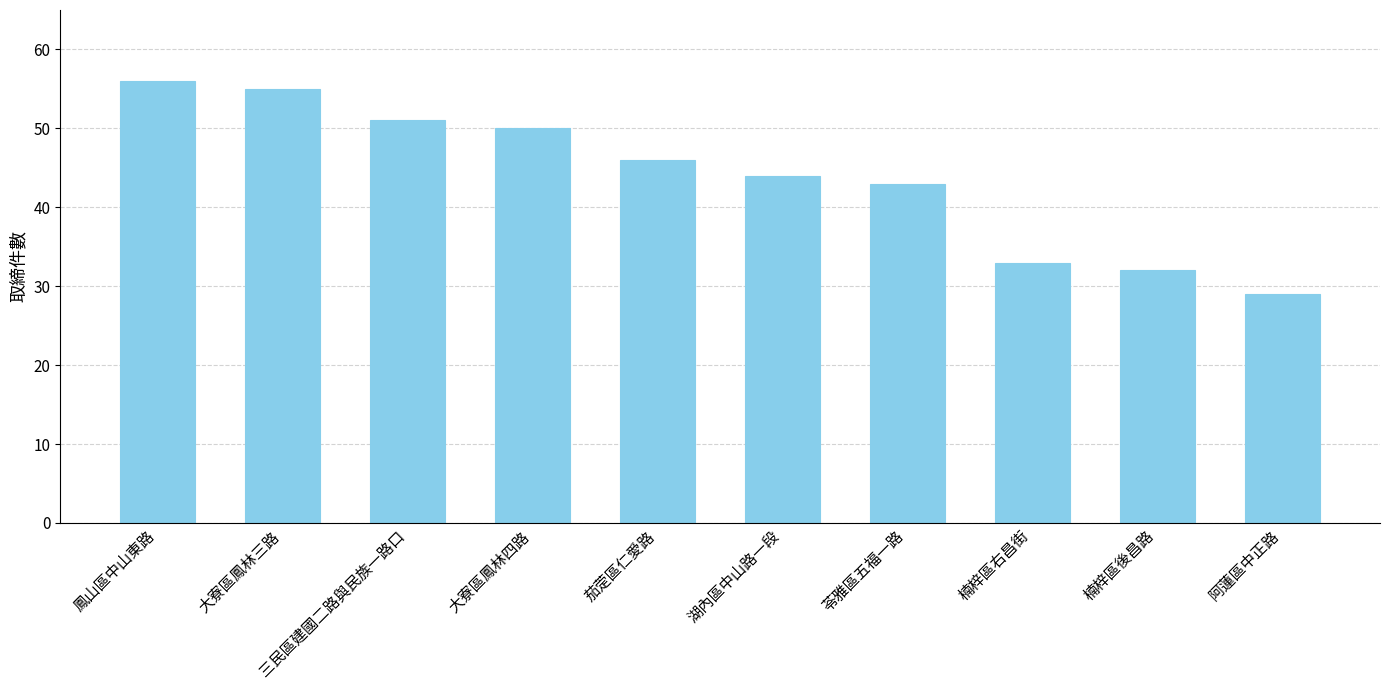

Is it true that the value at 三民區建國二路與民族一路口 is 51?

True